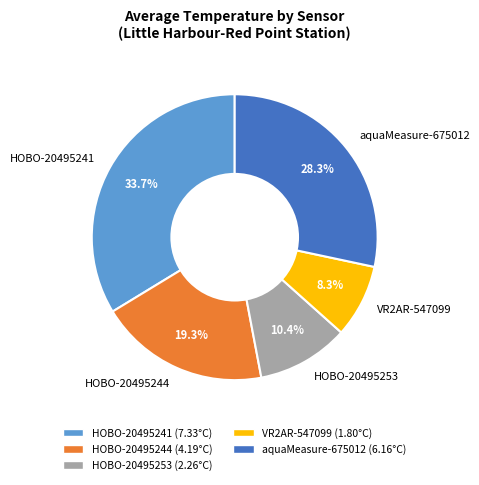

Does HOBO-20495244 represent more than half of the total?

No